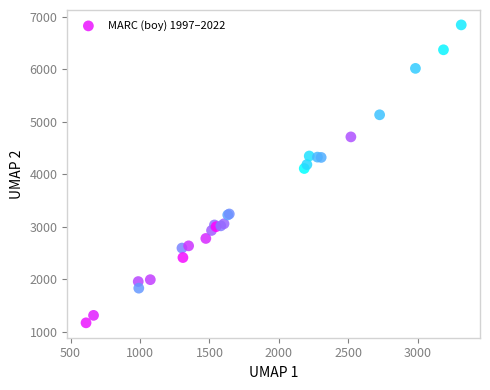

What Y value in the scatter plot is closest to 4008?

4110